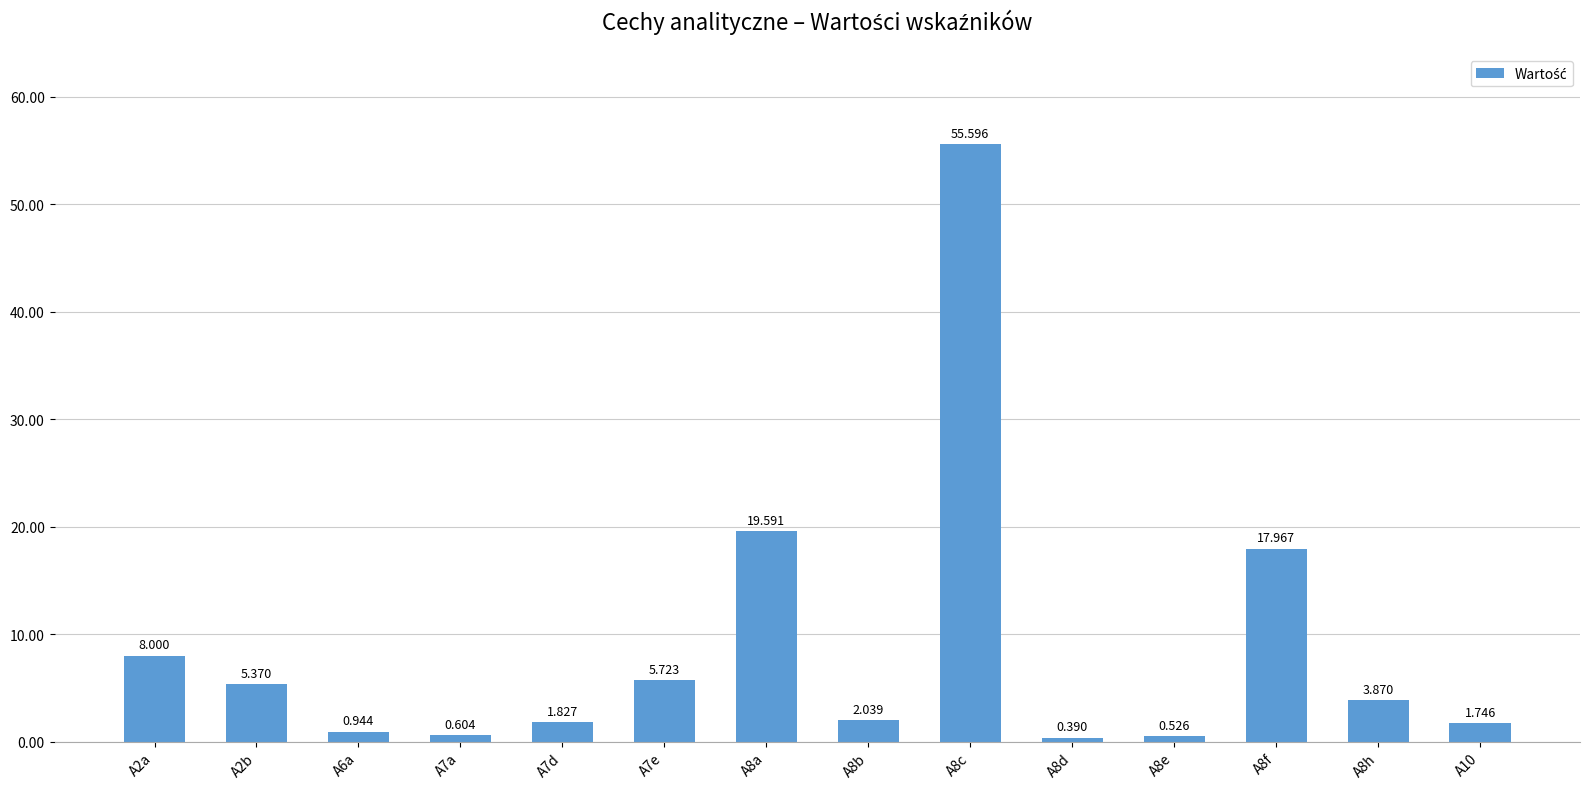

What is the value of the 13th bar from the left?

3.9